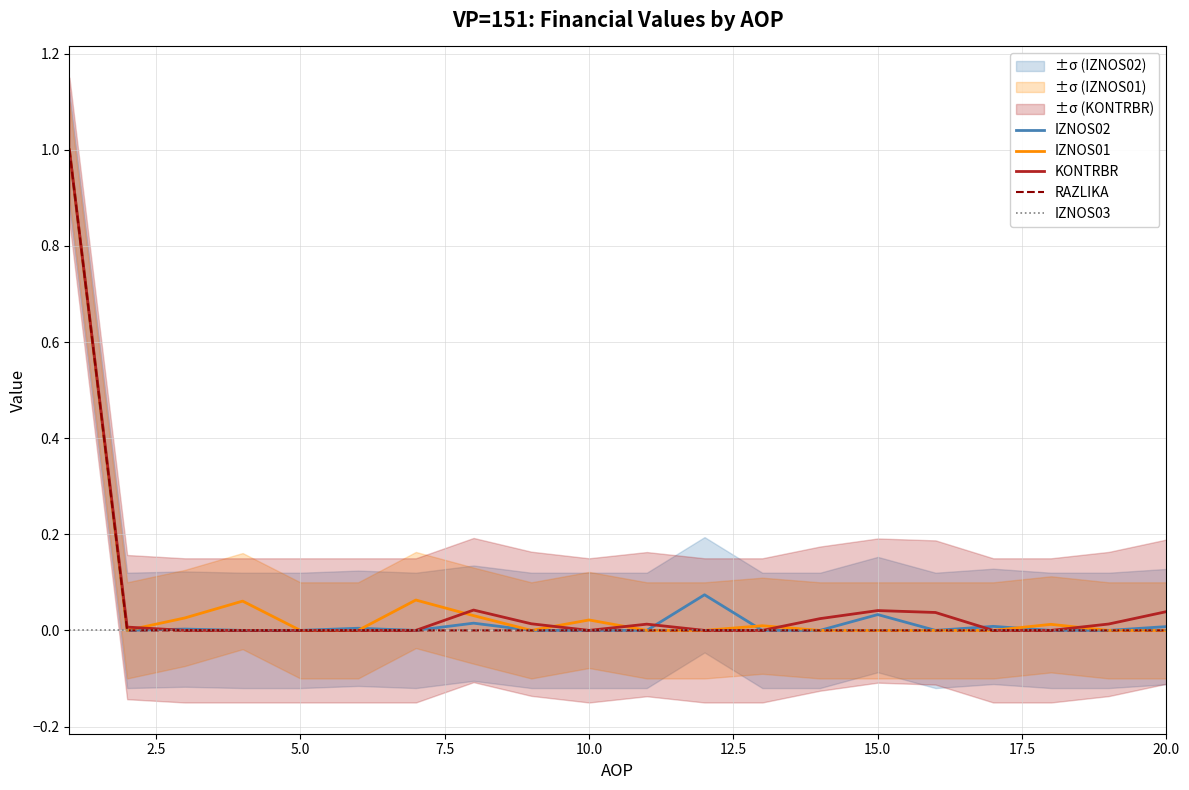

What is the highest value of the IZNOS01 series?

1.0